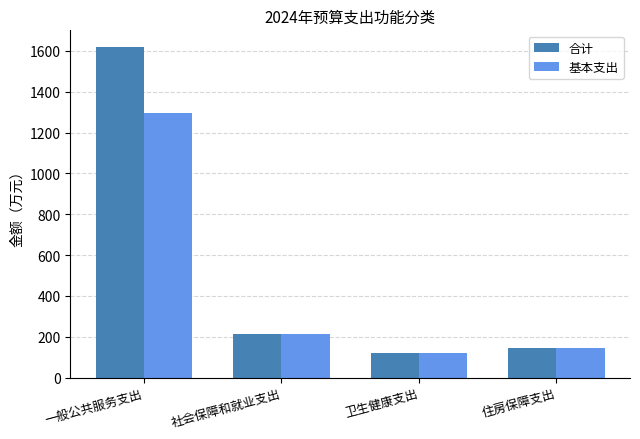

What is the label of the 1st bar from the right?

住房保障支出